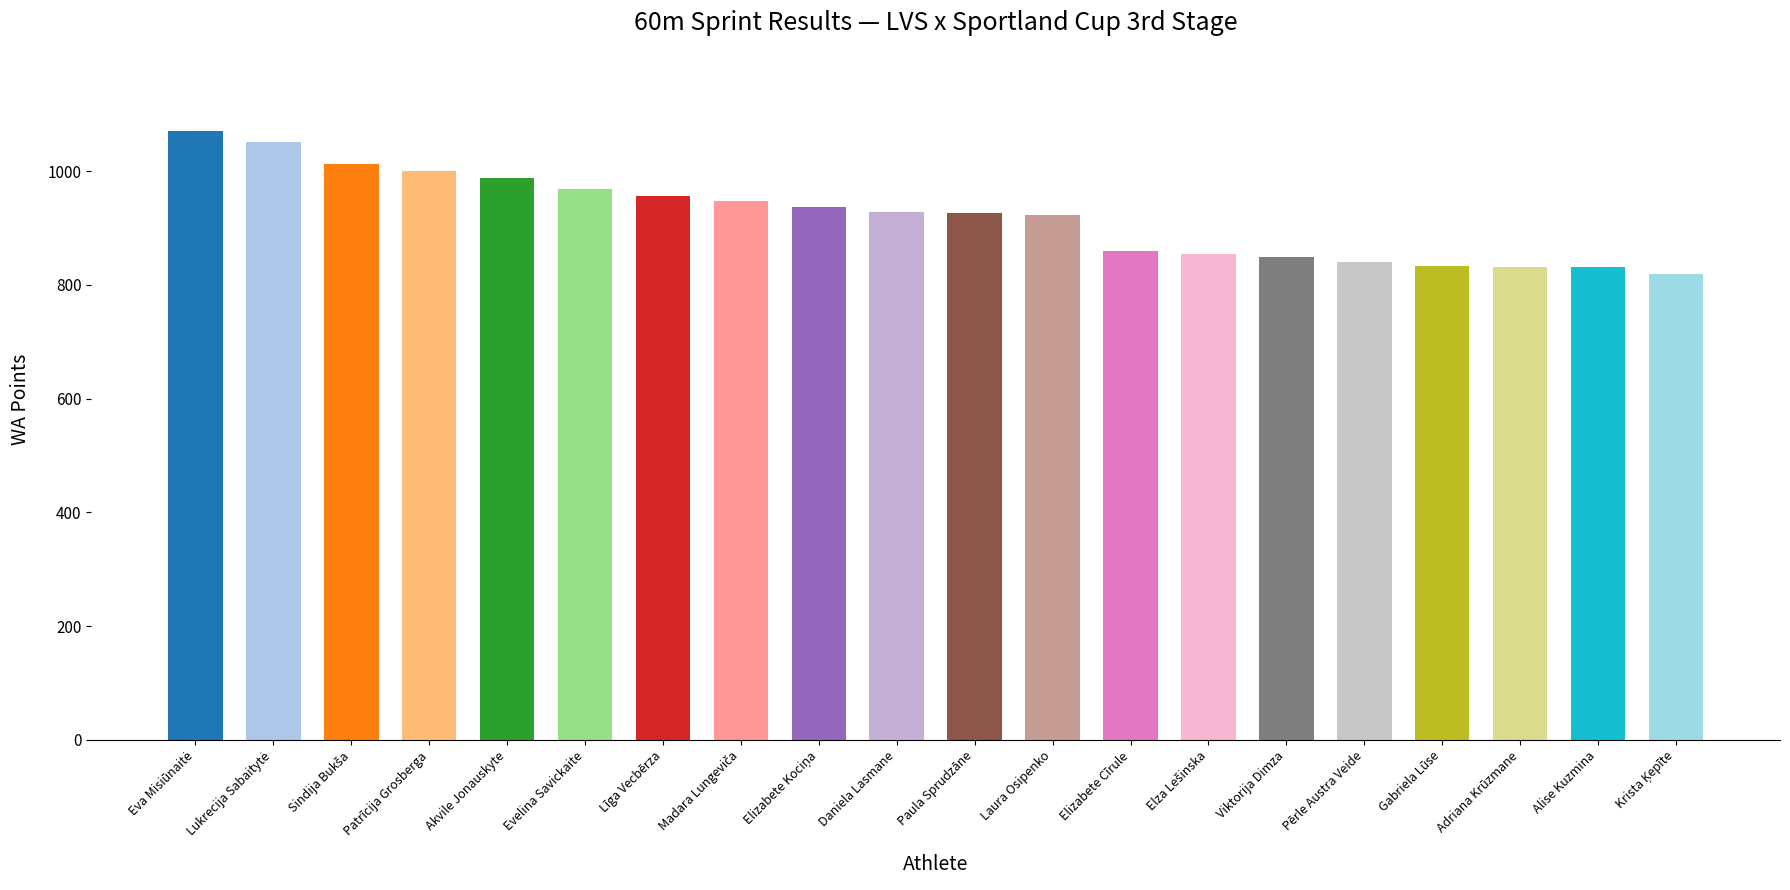

What is the maximum value shown in the chart?

1071